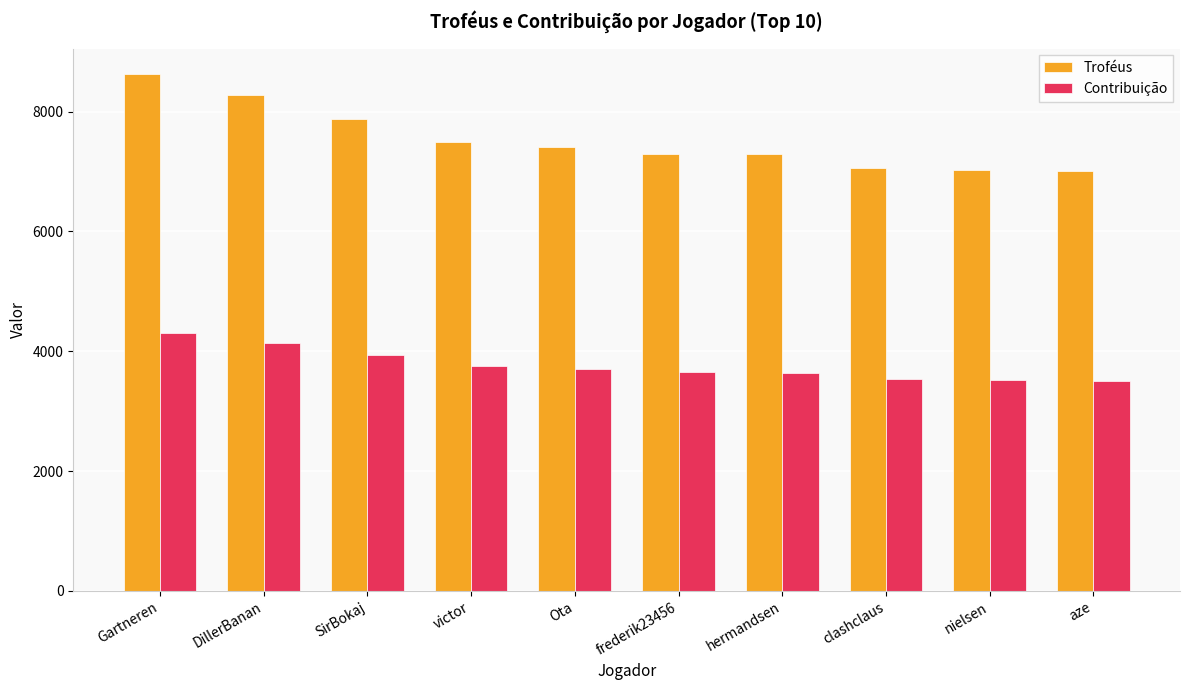

How many bars are there in each group?

2